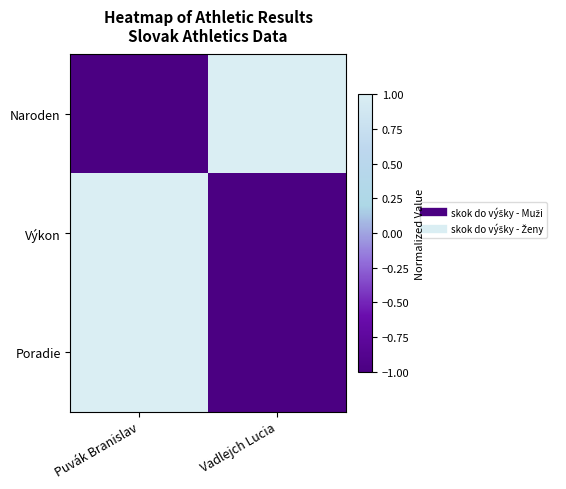

Between Puvák Branislav and Vadlejch Lucia, which is larger?

Vadlejch Lucia